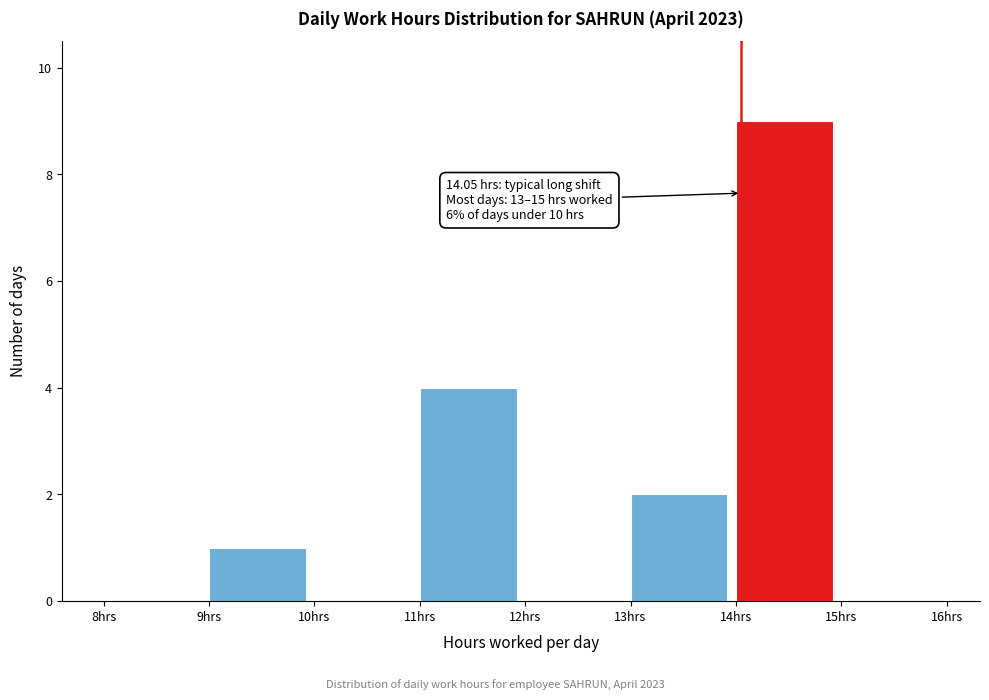

Which range on the x-axis has the tallest bar?

14 to 15